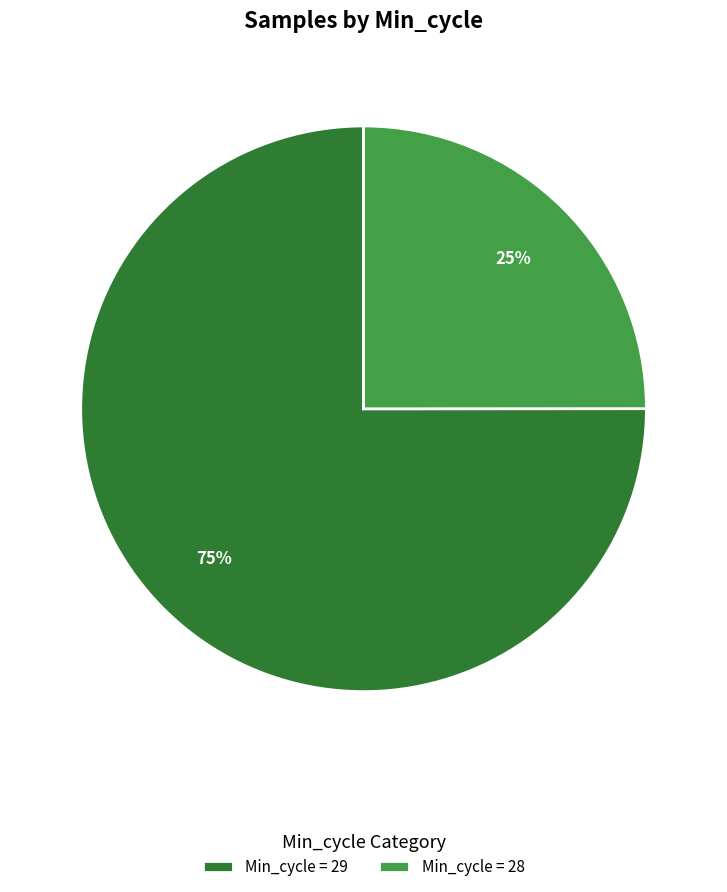

Does any single category account for the majority?

Yes